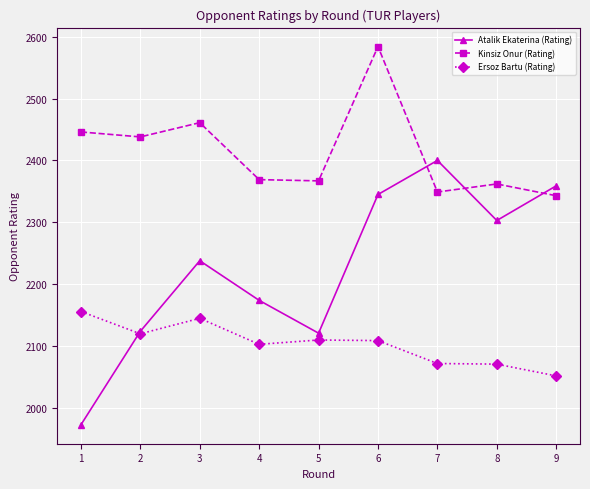

What is the difference between the maximum and minimum values in the Kinsiz Onur (Rating) series?

241